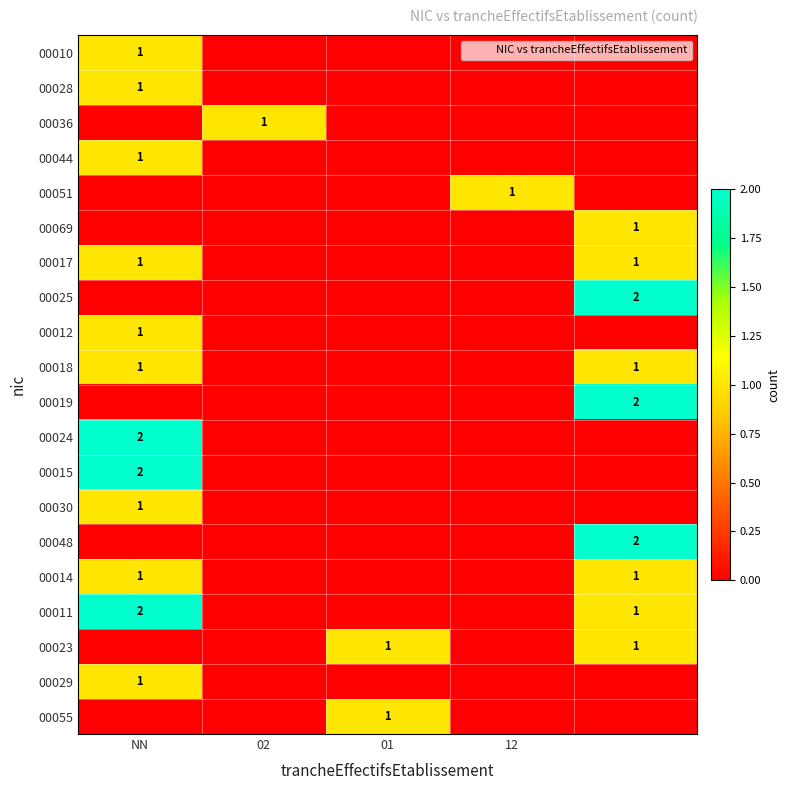

At which category does the chart reach its peak across all series?

4